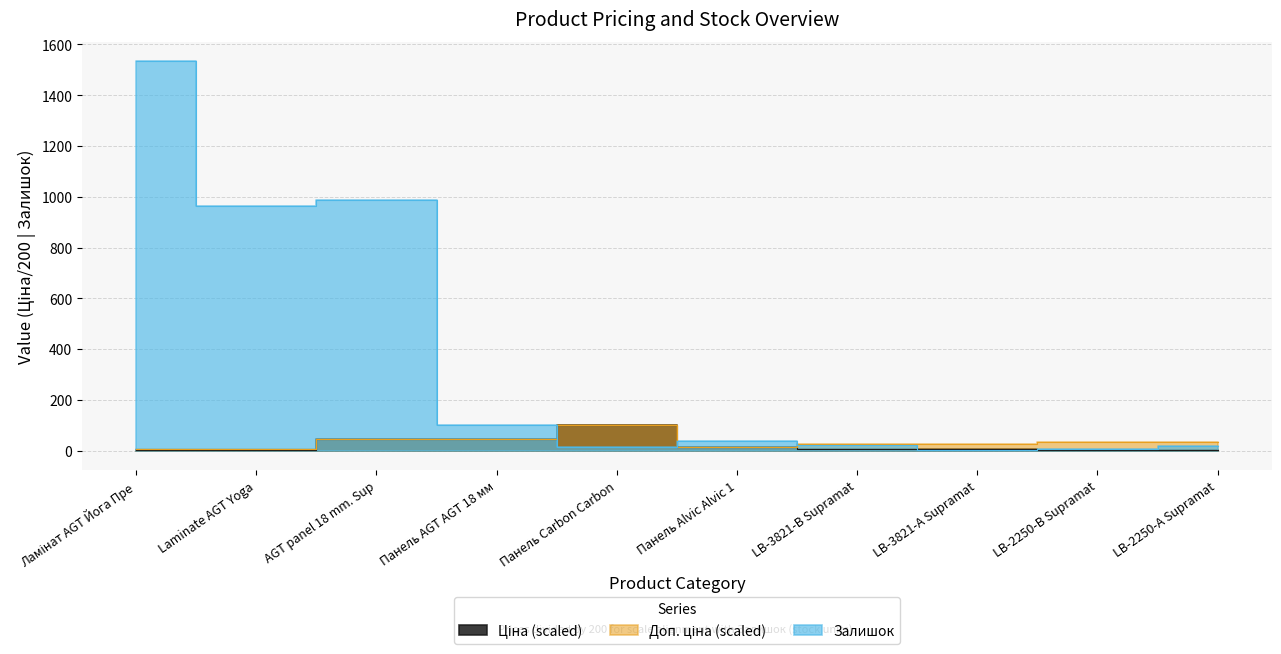

How many intersections are there between Залишок and Доп. ціна?

3